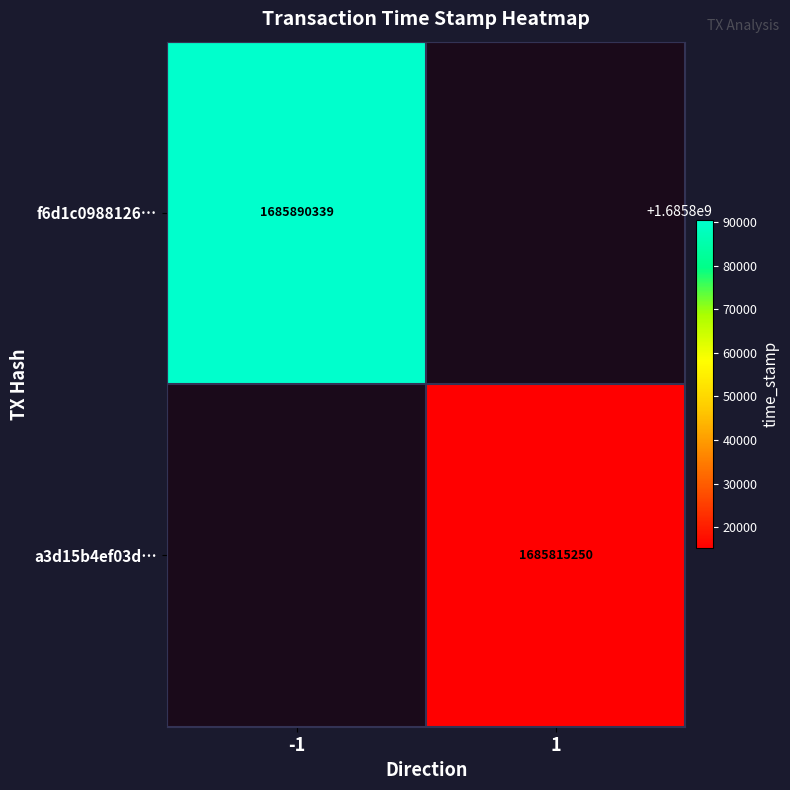

The f6d1c0988126… series shows 734758581 at -1. True or false?

False